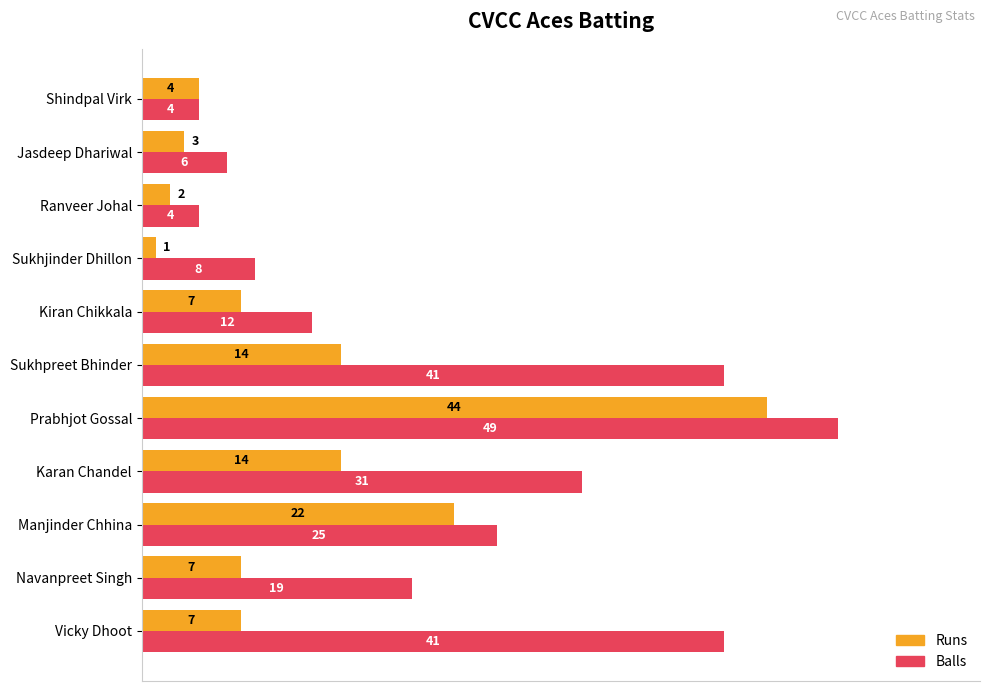

List the series in order of their peak value, lowest first.

Runs, Balls